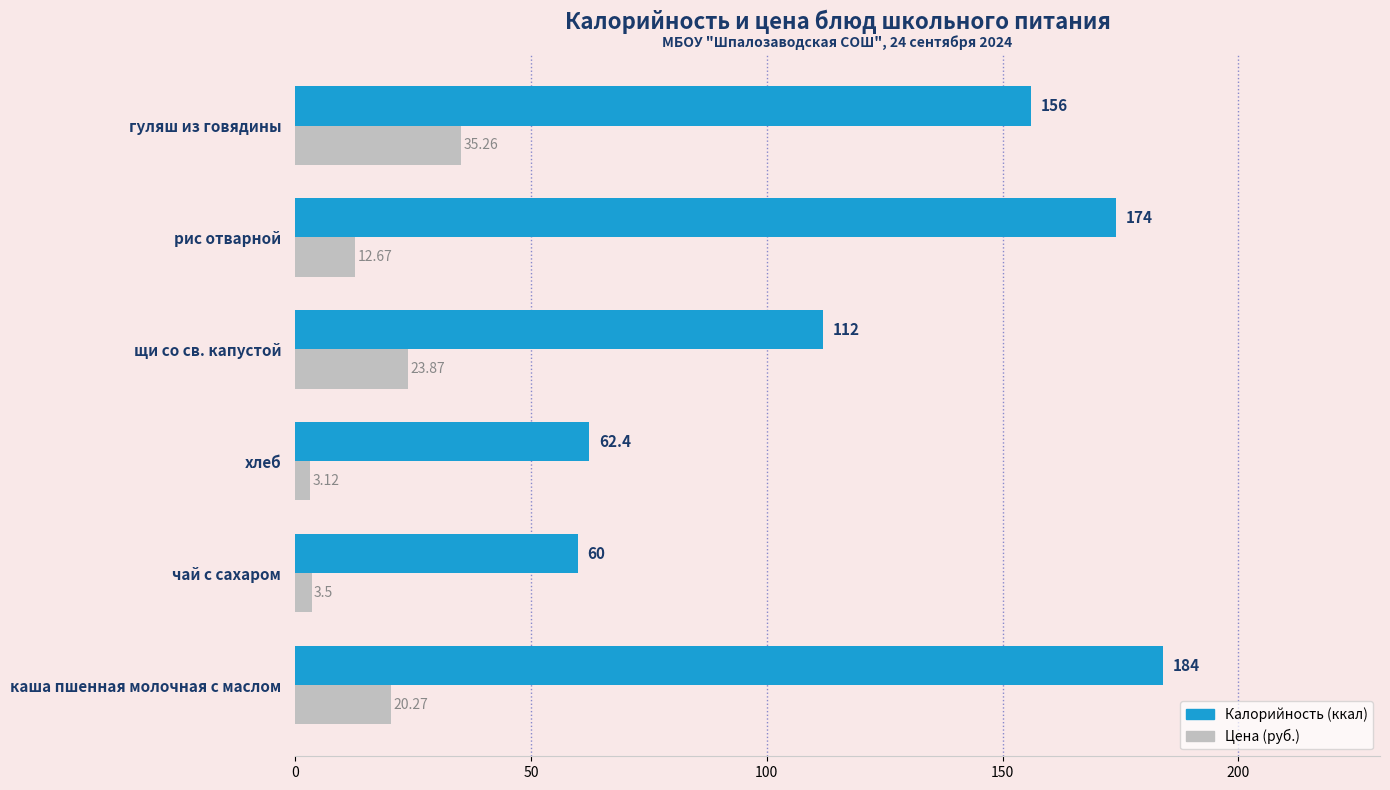

At which category is the sum across all series the highest?

каша пшенная молочная с маслом